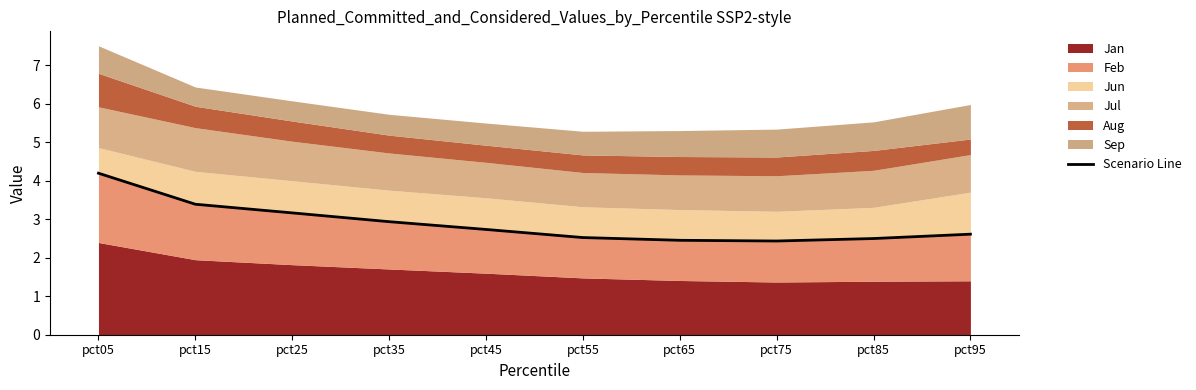

Does the chart have visible grid lines?

No